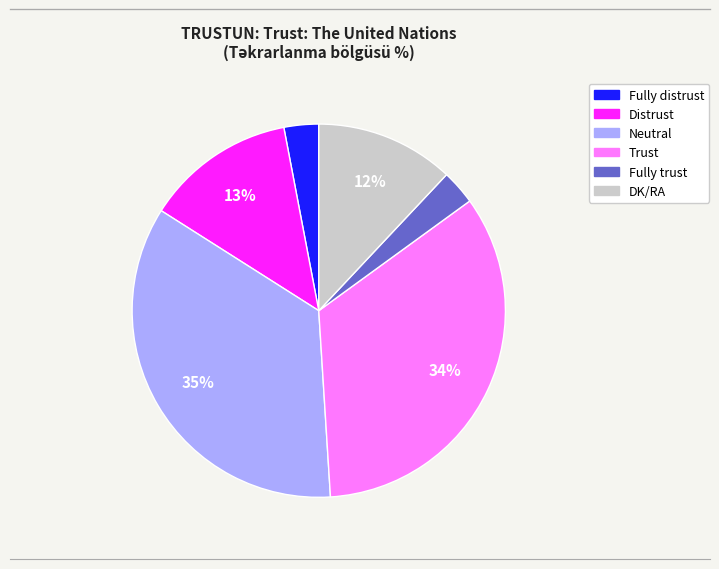

Count the number of slices in the pie.

6